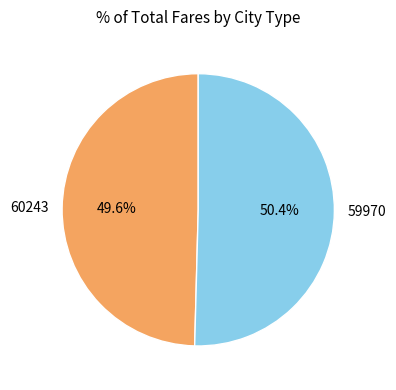

Between 59970 and 60243, which is larger?

59970